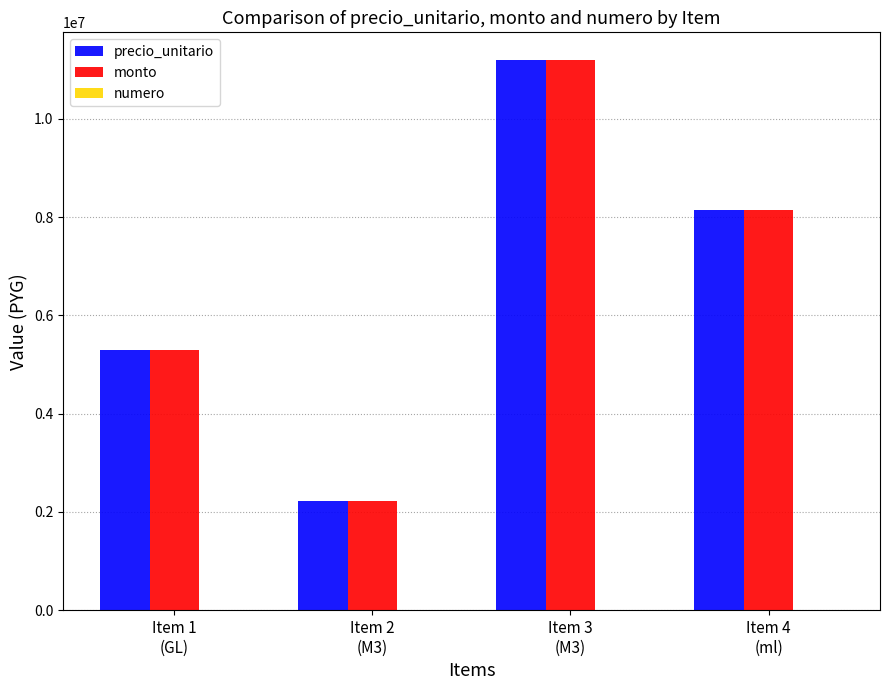

How many series are shown in this chart?

3